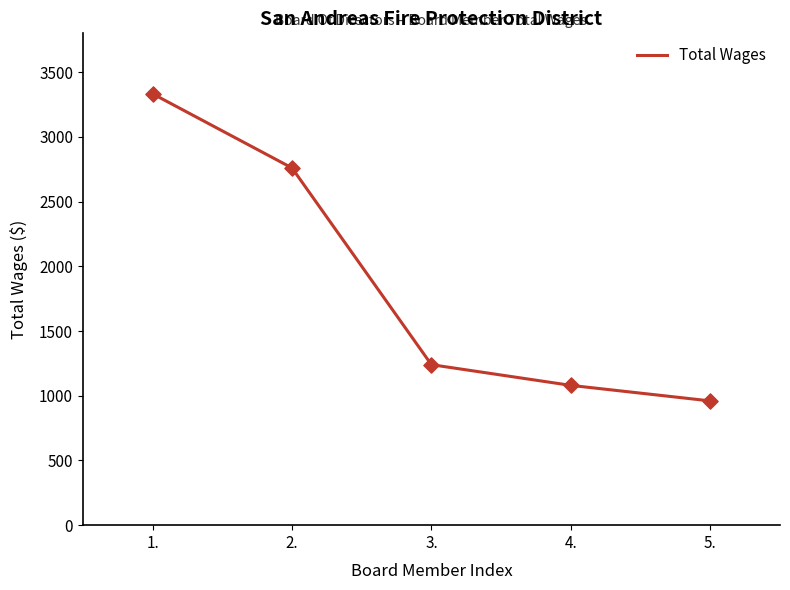

What is the change in value from 2. to 4.?

-1680